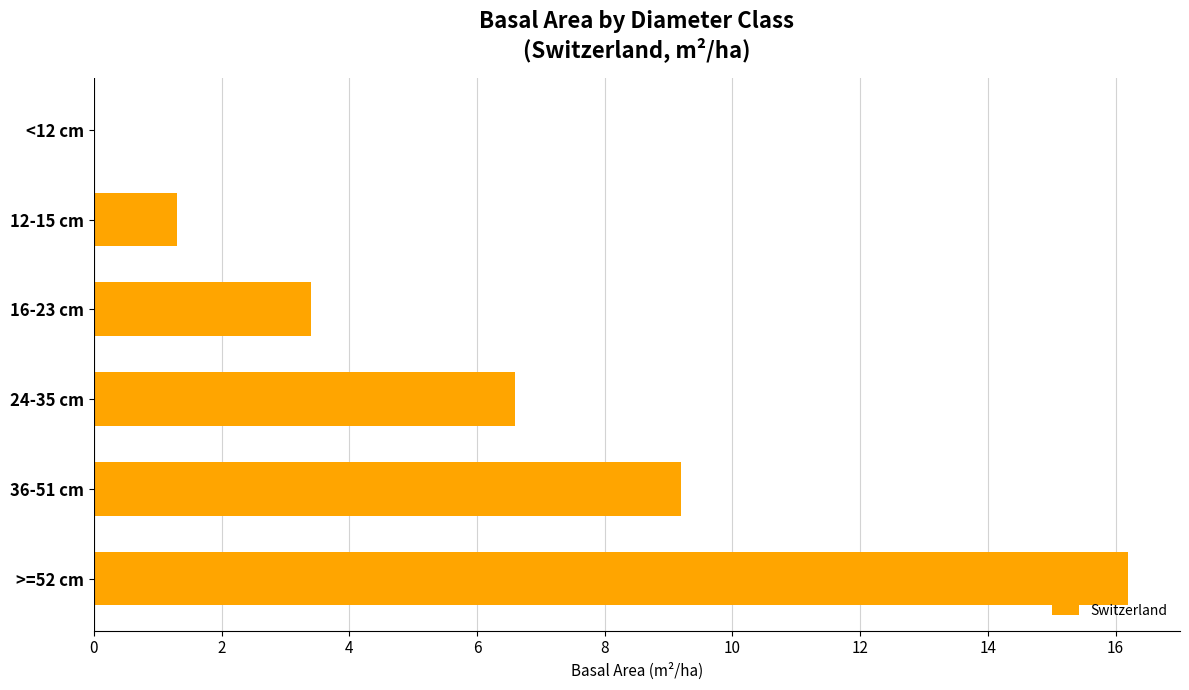

How many values exceed 6?

3